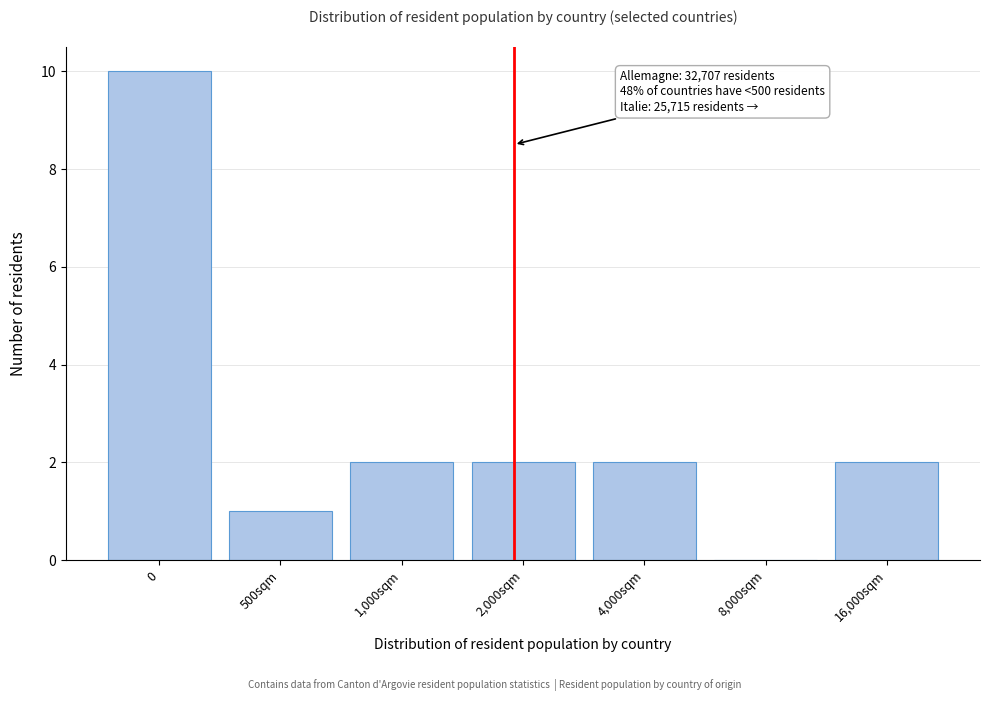

Reading left to right, list all the values displayed in this chart.

0=10	500sqm=1	1,000sqm=2	2,000sqm=2	4,000sqm=2	8,000sqm=0	16,000sqm=2